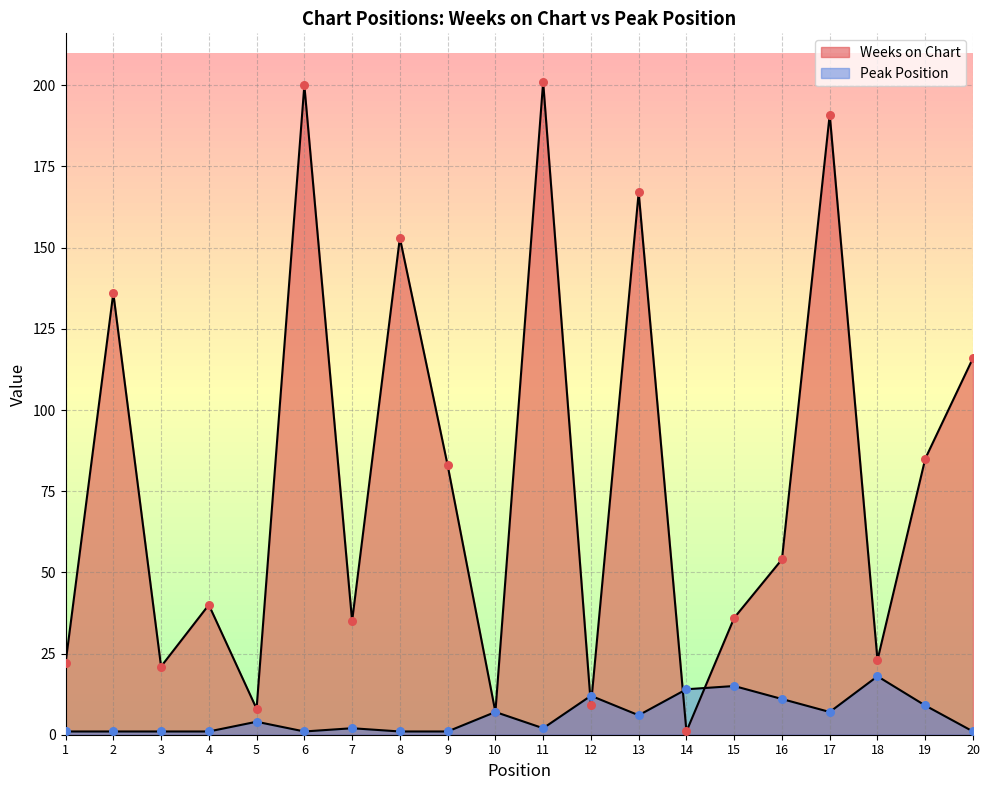

Is the value of Peak Position at 3 greater than the value of Weeks on Chart at 4?

No